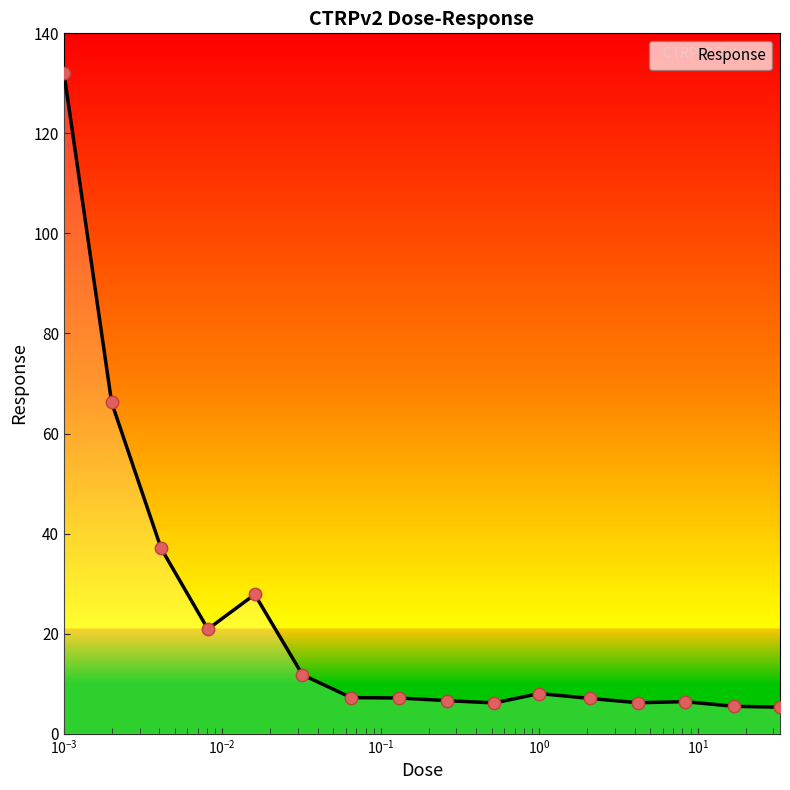

What is the difference between the maximum and minimum values?

126.8